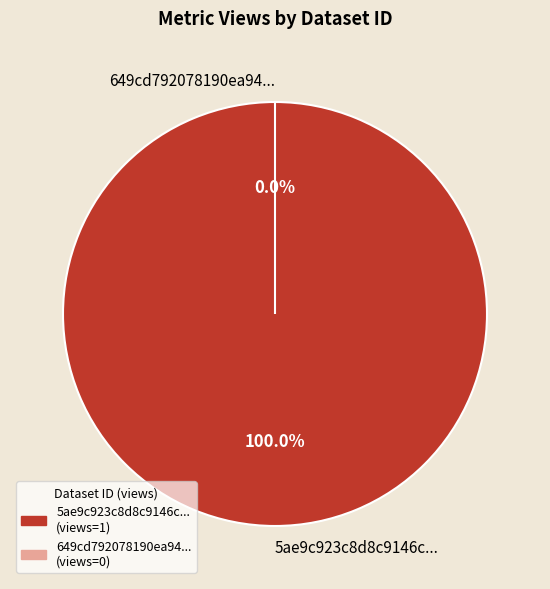

Rank the categories by value from lowest to highest.

649cd792078190ea942176f7, 5ae9c923c8d8c9146c44cc73